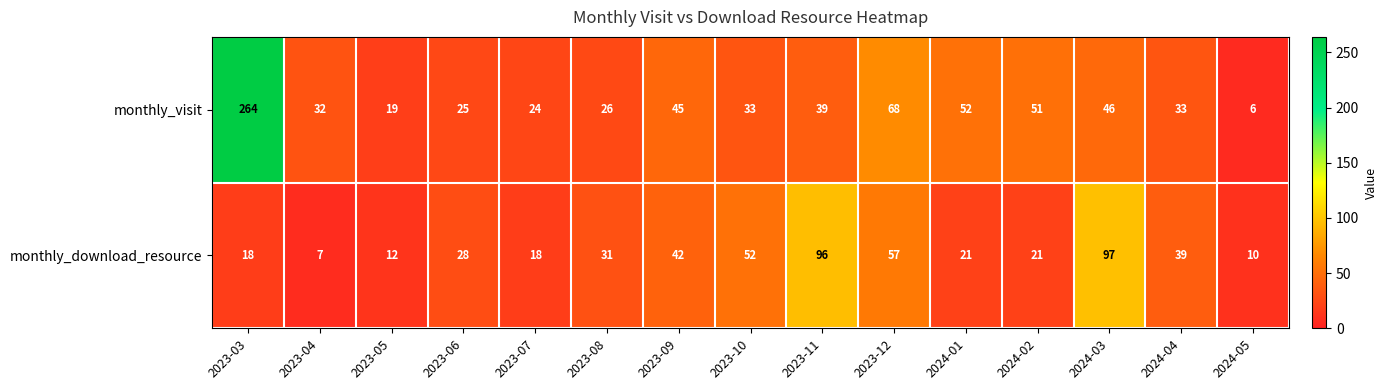

Which series has the widest spread of values?

monthly_visit